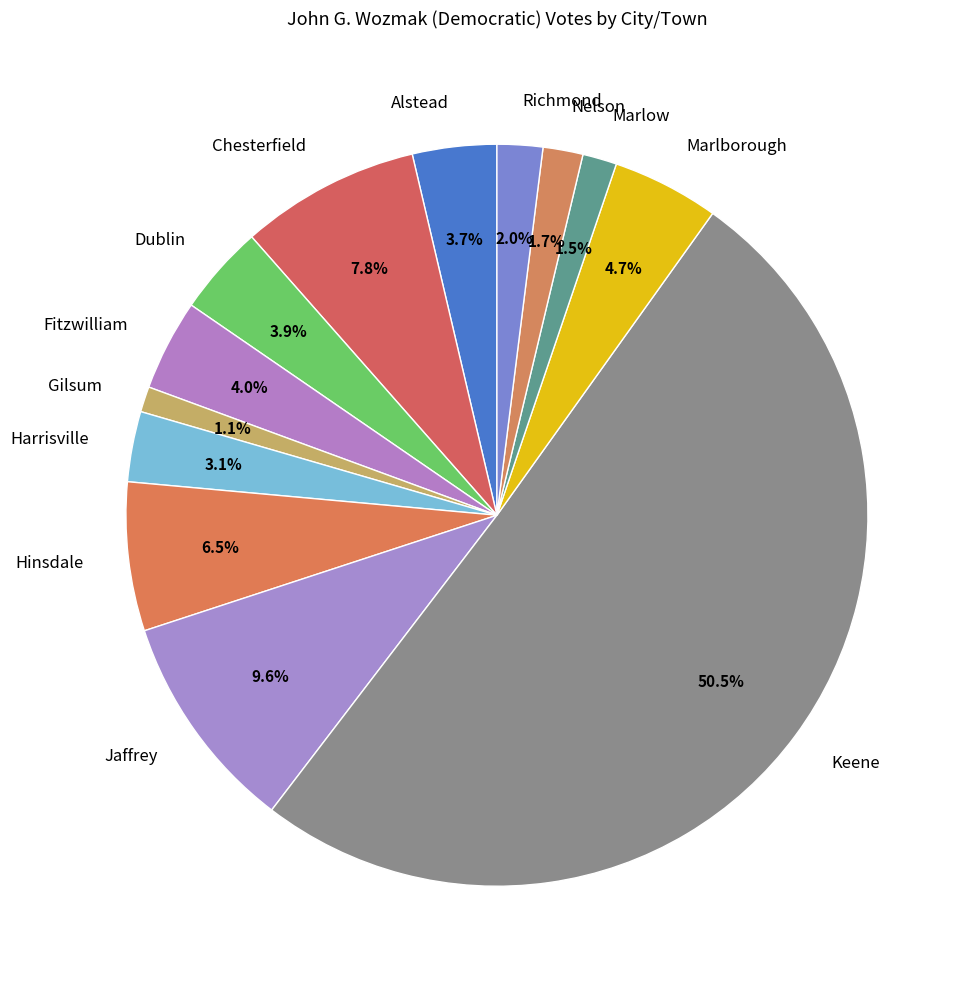

Does Nelson represent more than half of the total?

No